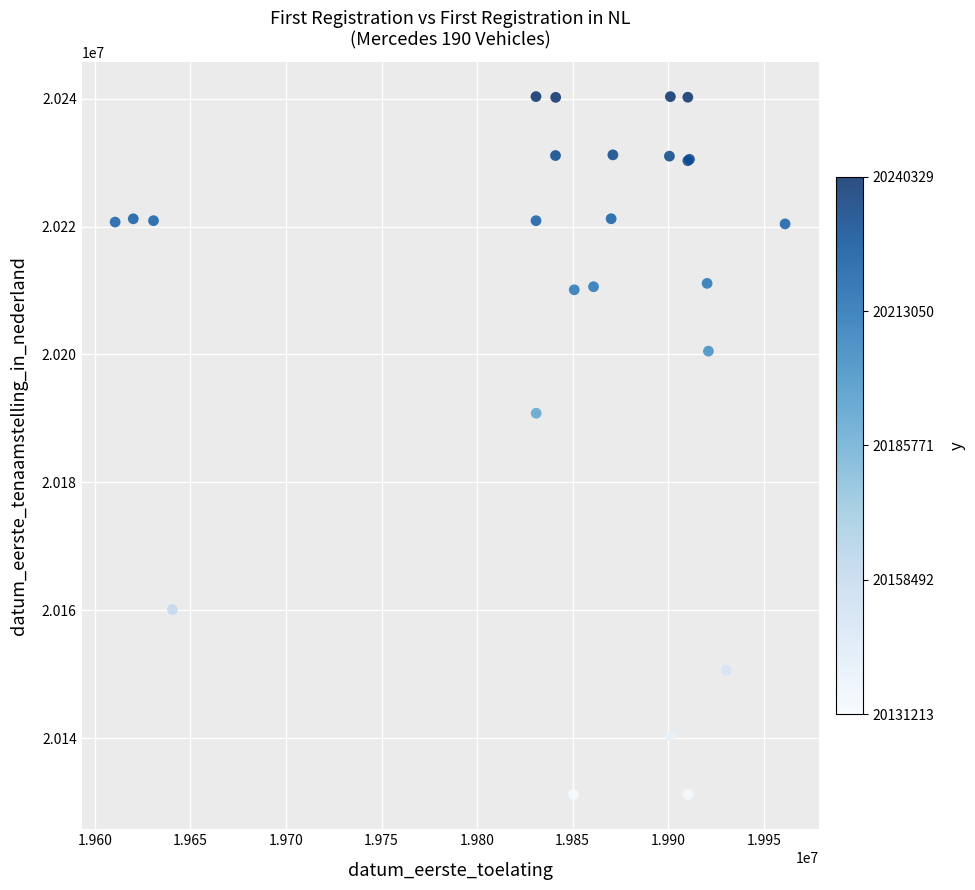

What Y value in the scatter plot is closest to 20185771?

20190813